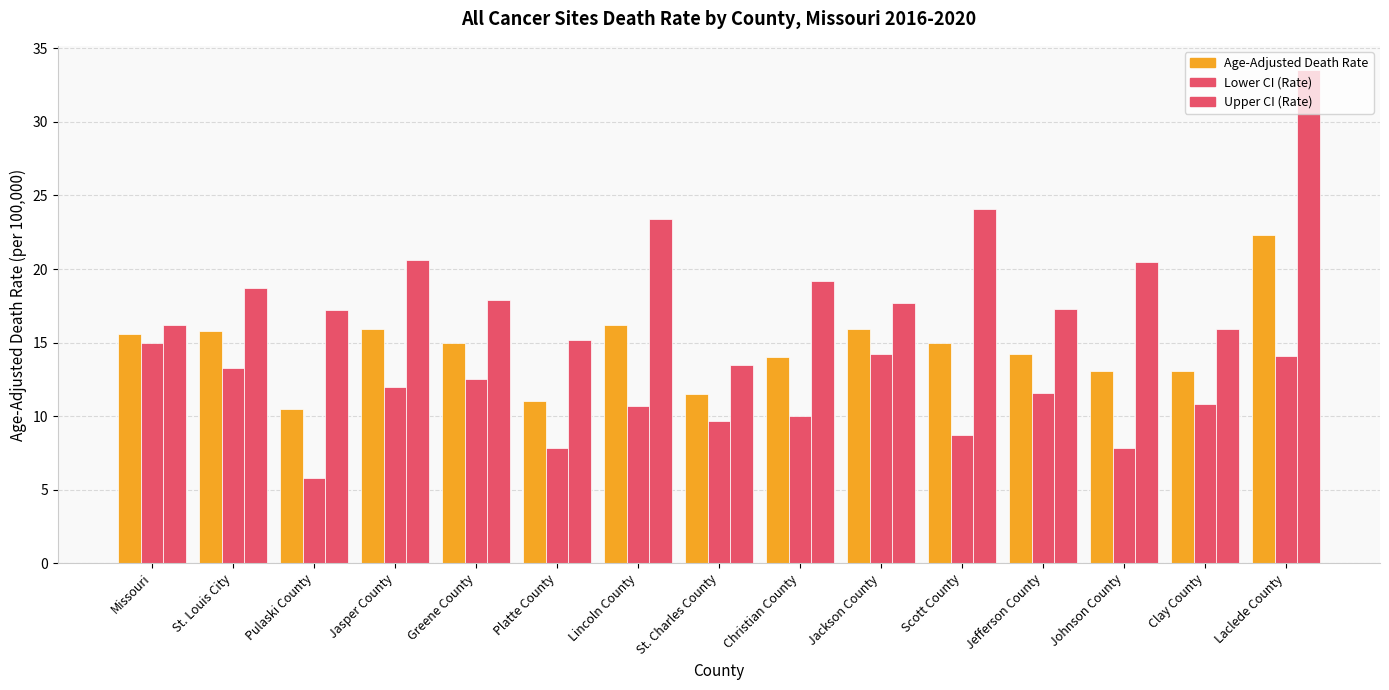

Which series has the largest total across all categories?

Upper CI (Rate)